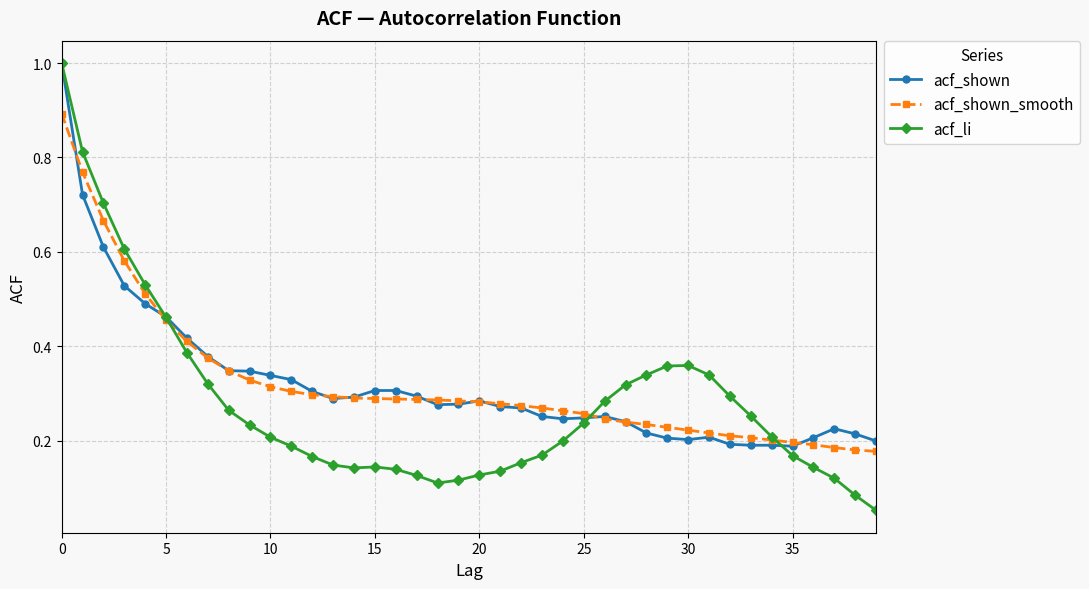

How many intersections are there between acf_shown_smooth and acf_li?

3